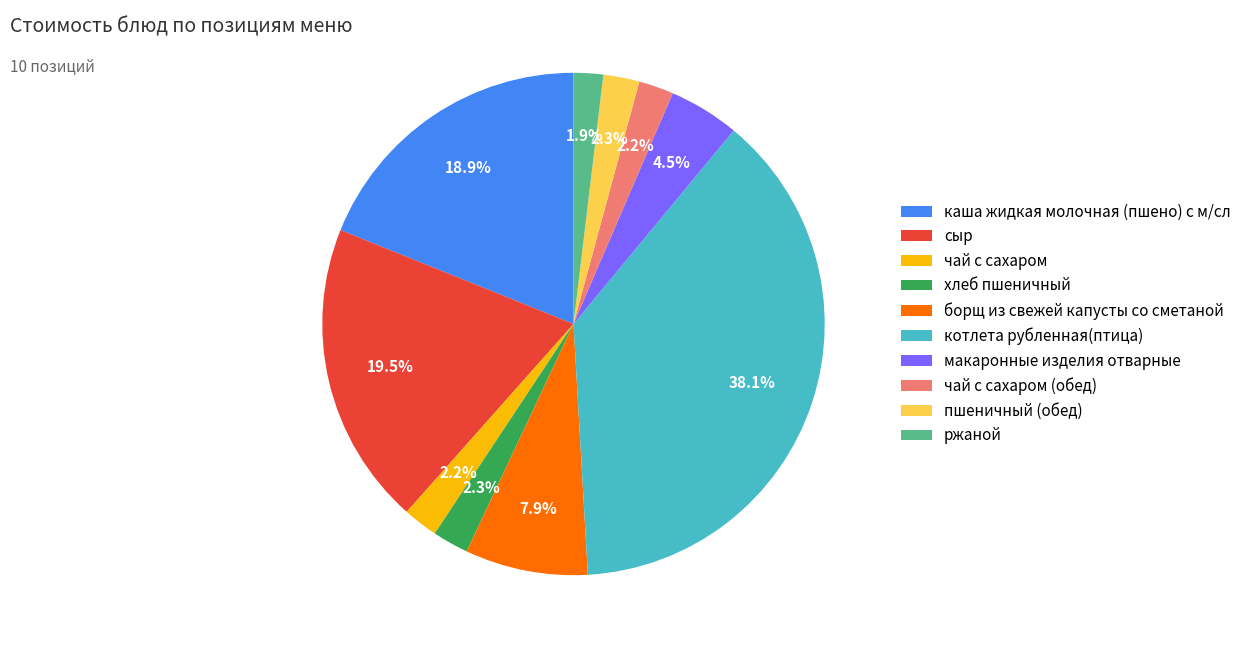

Which category has the biggest portion of the pie?

котлета рубленная(птица)